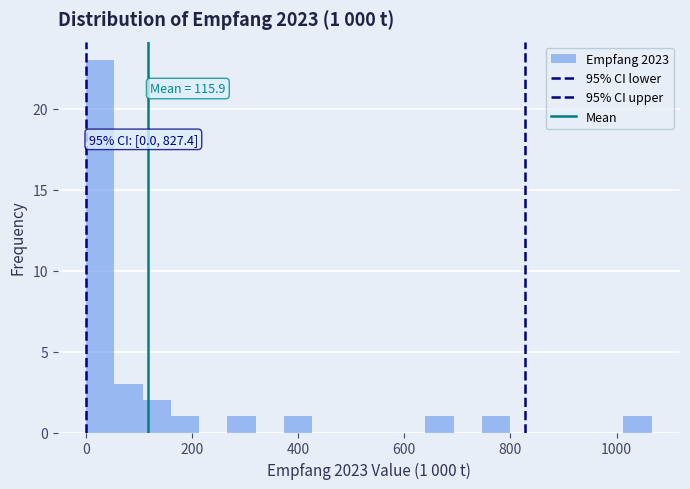

Read against the x-axis, roughly where is the centre of the tallest bar?

20